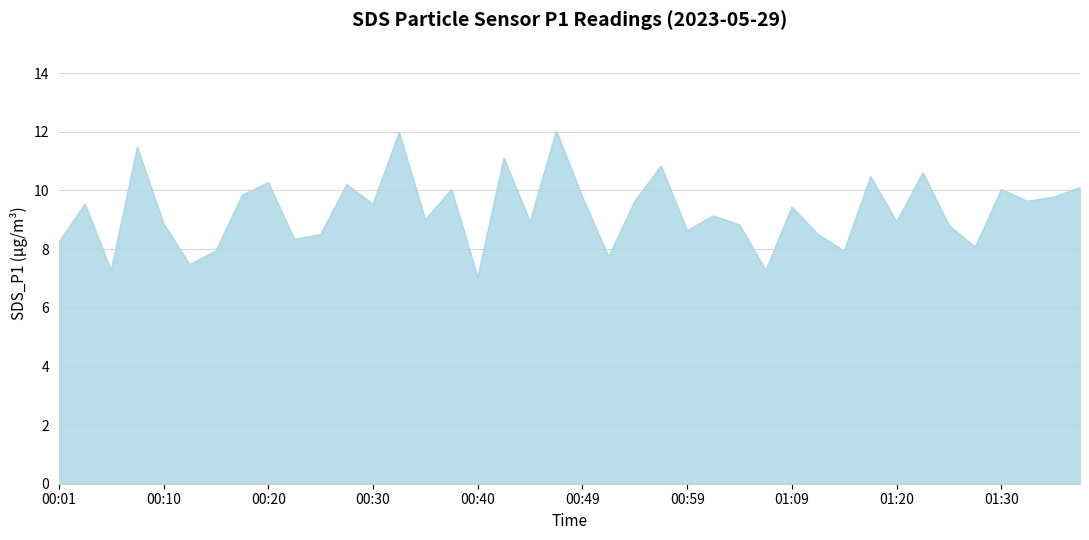

What is the greatest value displayed?

12.0